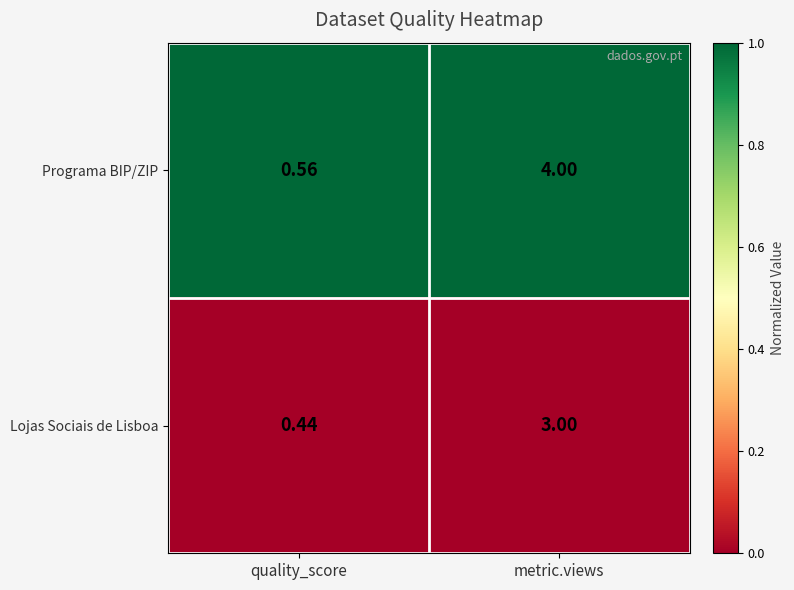

At which category is the sum across all series the highest?

metric.views